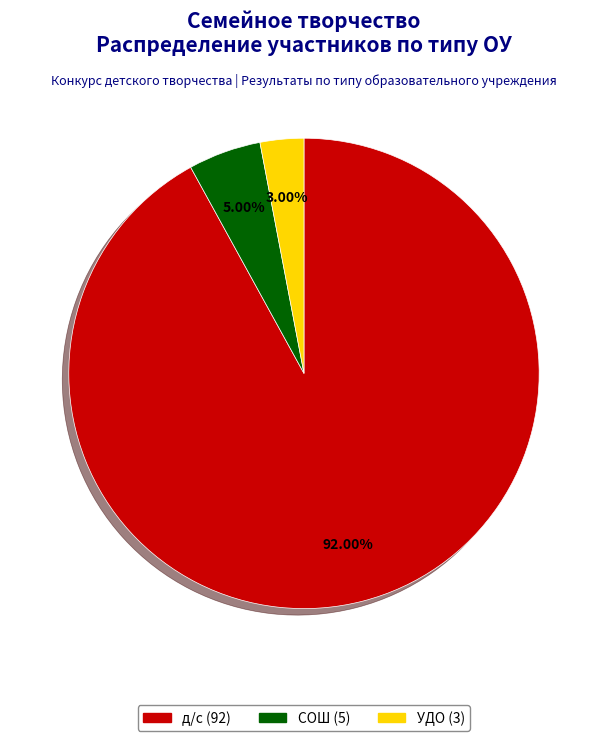

Is there a majority slice in this chart?

Yes